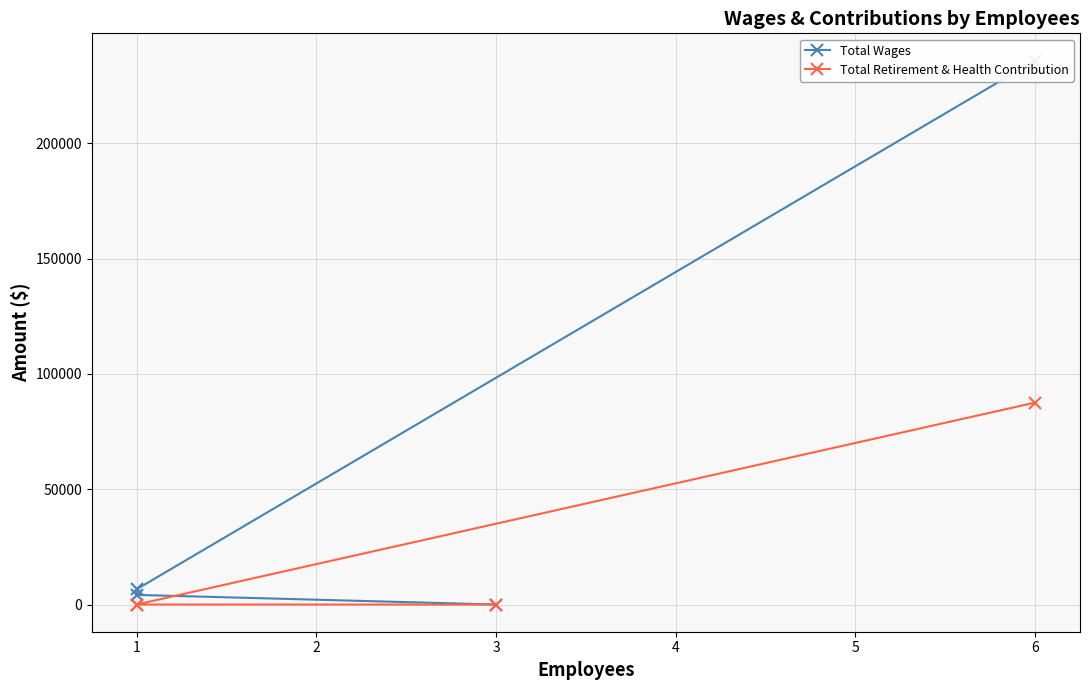

True or false: Total Retirement & Health Contribution and Total Wages cross at least once.

False